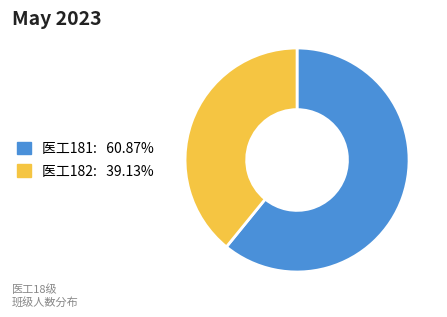

Which has a higher value, 医工181 or 医工182?

医工181